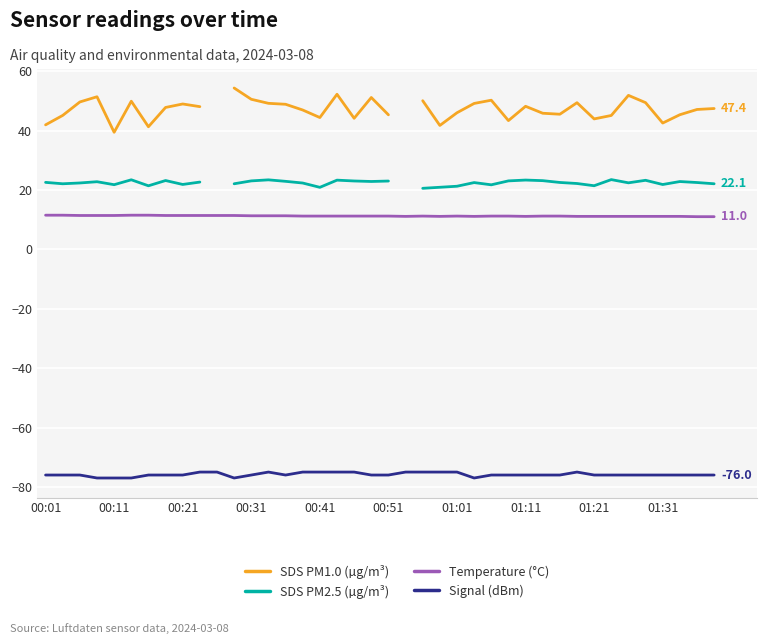

The SDS PM1.0 (µg/m³) series shows 76.9 at 14. True or false?

False